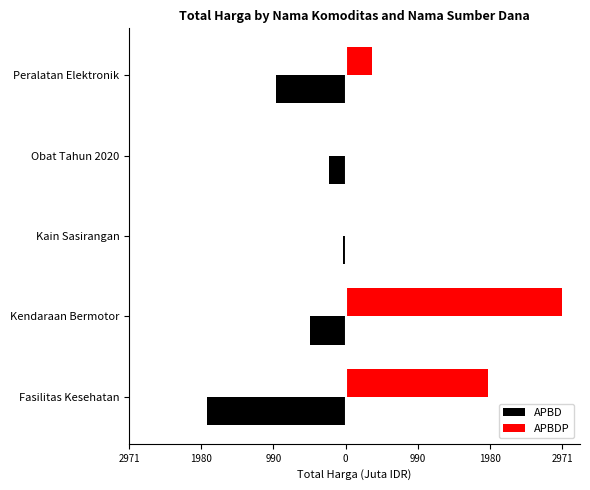

What are all the series names shown in the legend?

APBD, APBDP